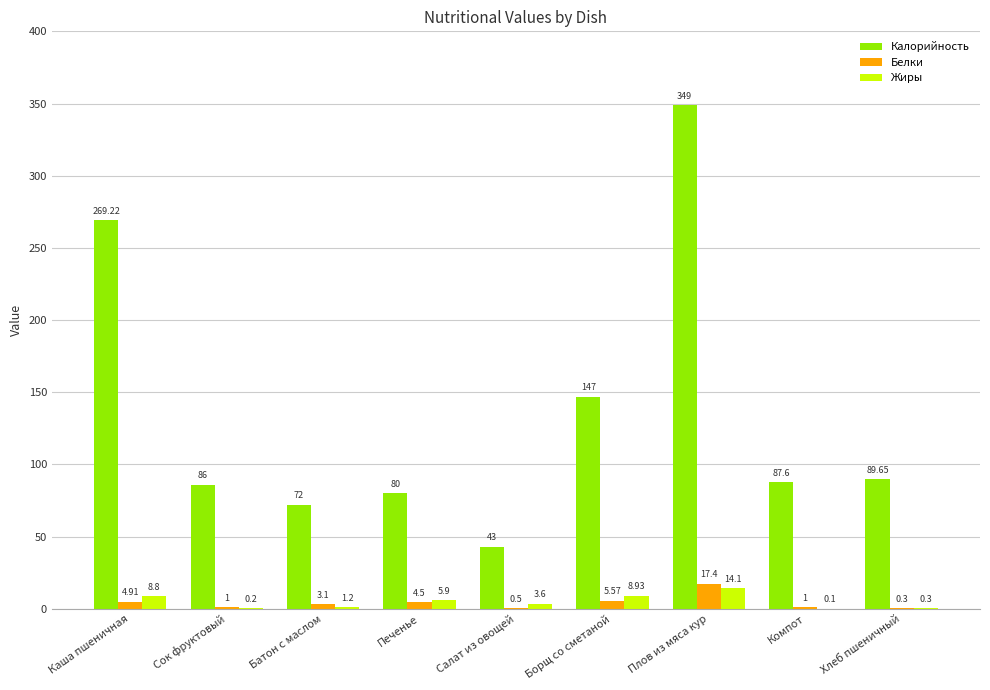

Count the number of categories in the chart.

9